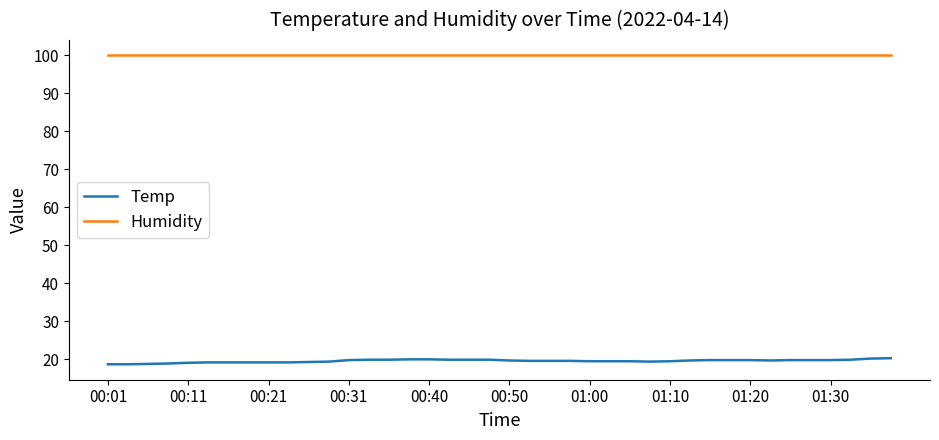

Which series has the largest range (max minus min)?

Temp